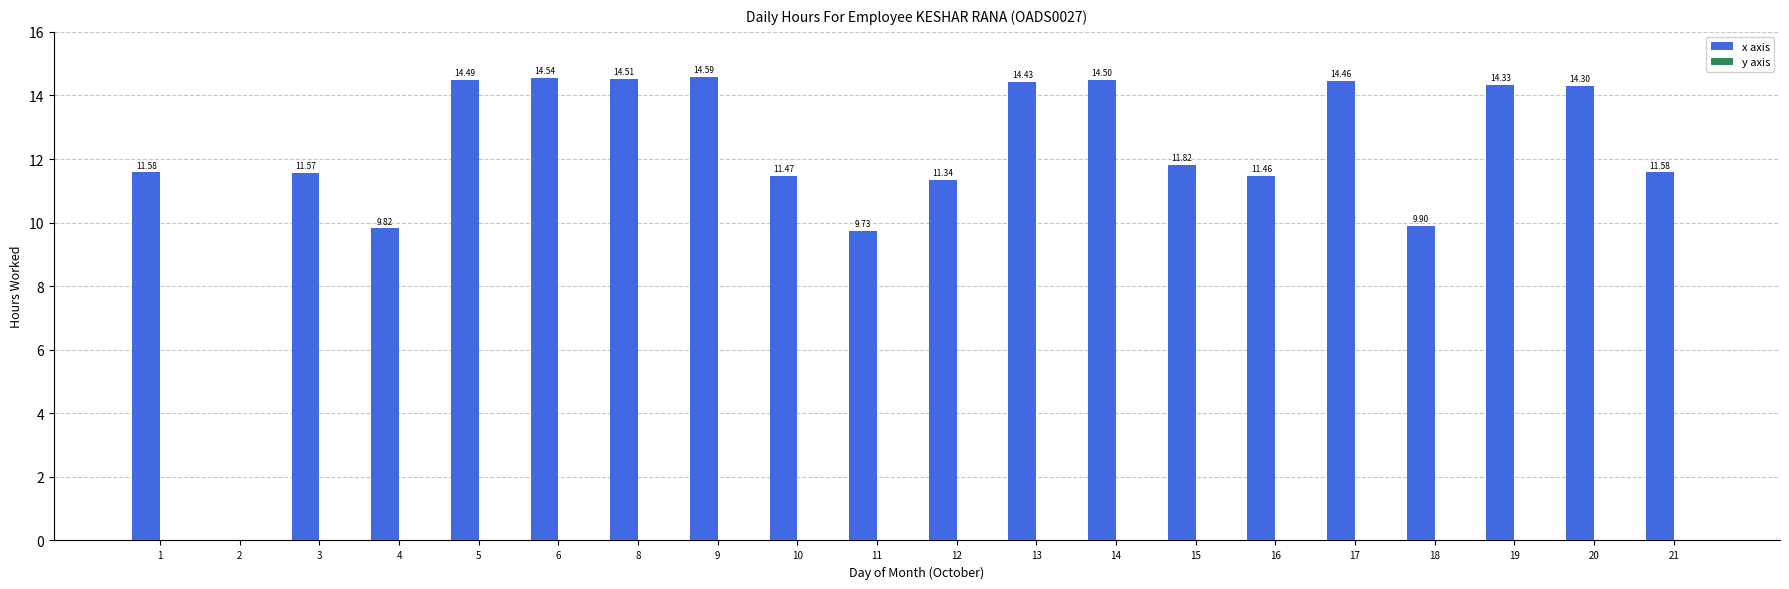

Between 9 and 4, which is larger?

9